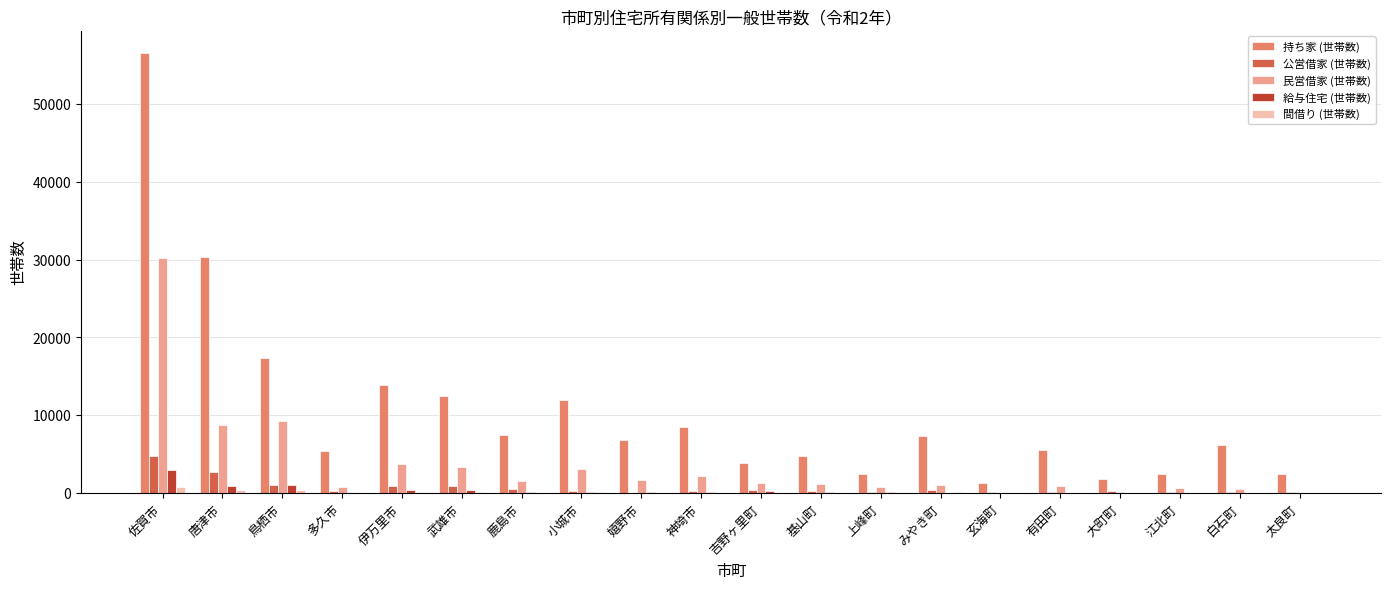

Between 佐賀市 and 基山町, which series saw the biggest shift?

持ち家 (世帯数)